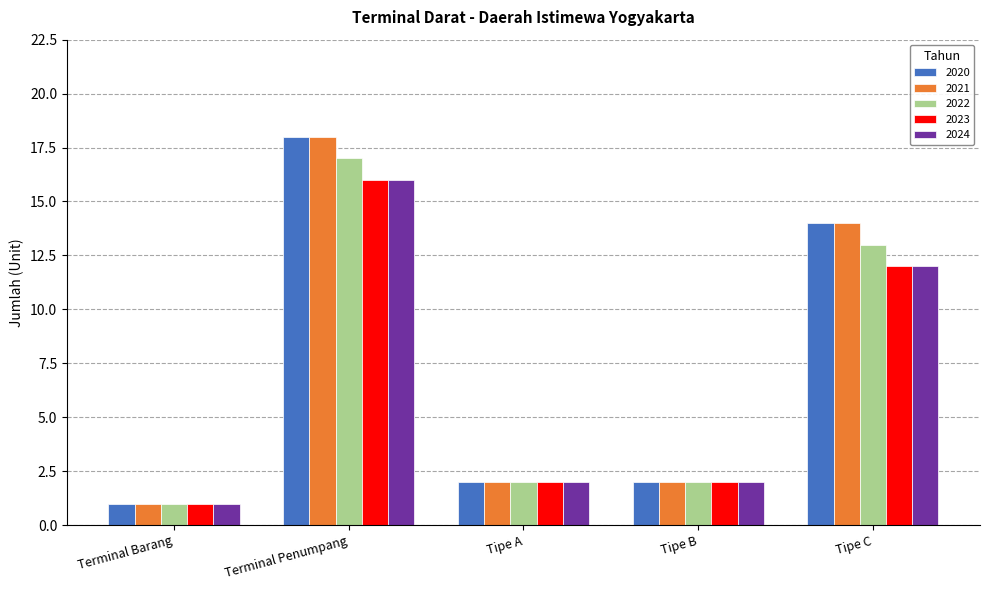

Is it true that 2023 equals 3 at Tipe A?

False